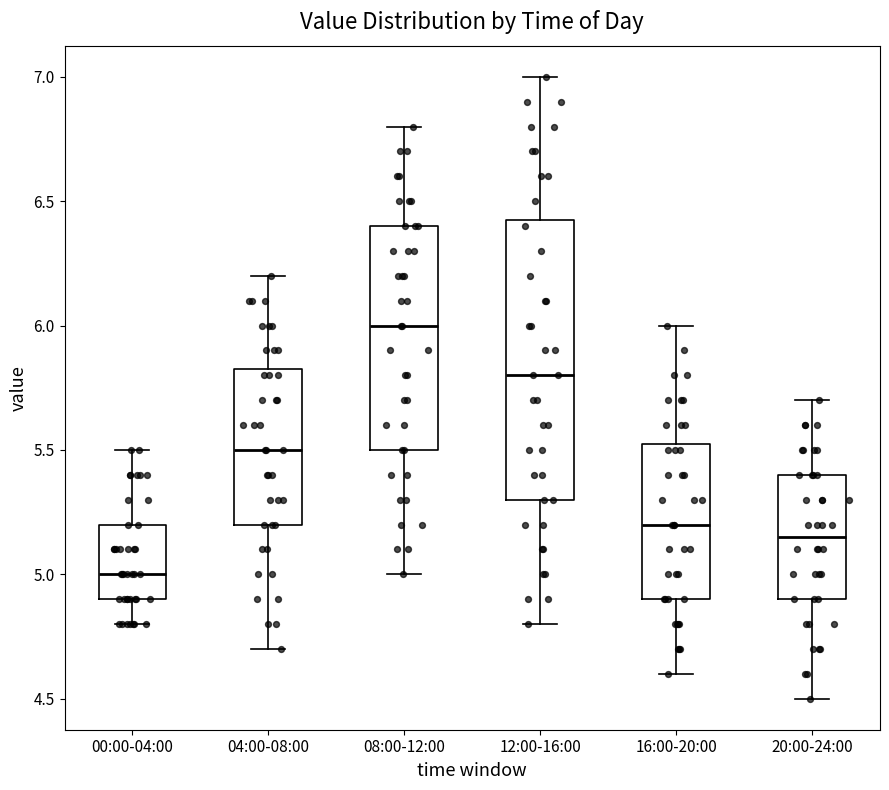

Comparing the boxes themselves (not the whiskers), which one is the tallest?

12:00-16:00